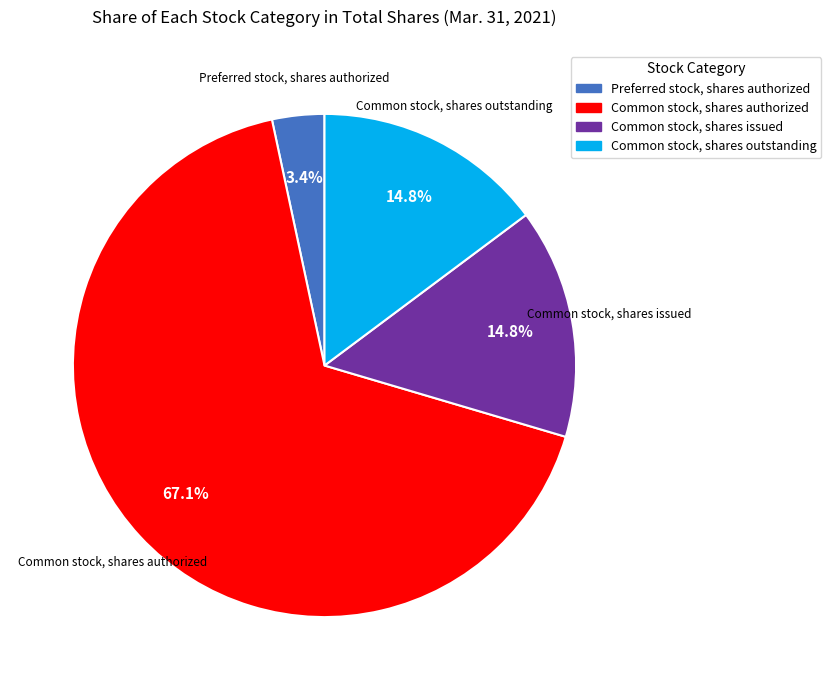

Between Common stock, shares issued and Preferred stock, shares authorized, which is larger?

Common stock, shares issued